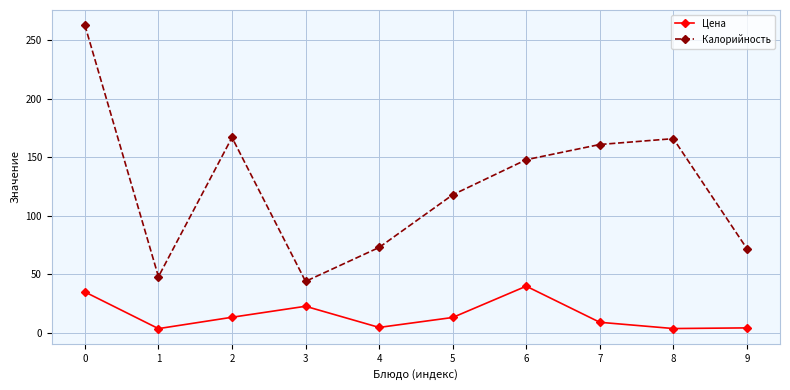

Which series has the widest spread of values?

Калорийность